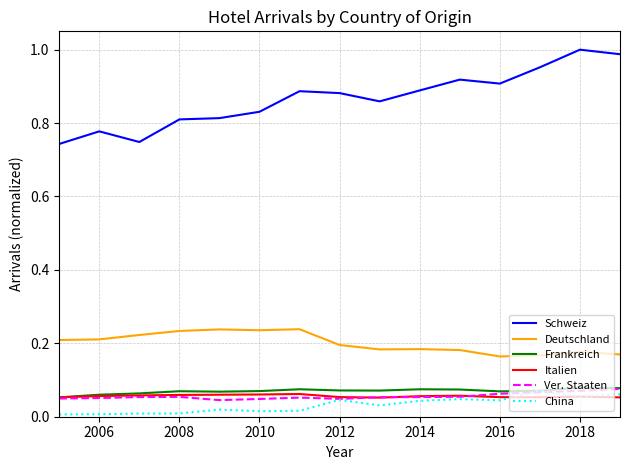

Which series has the largest total across all categories?

Schweiz